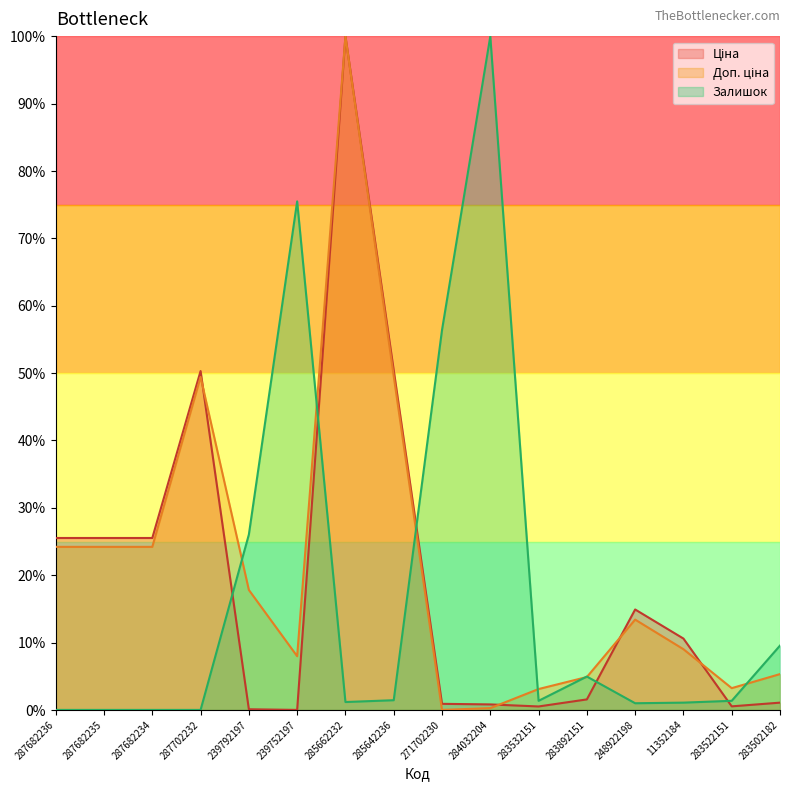

At which label does Ціна first exceed 10?

287682236